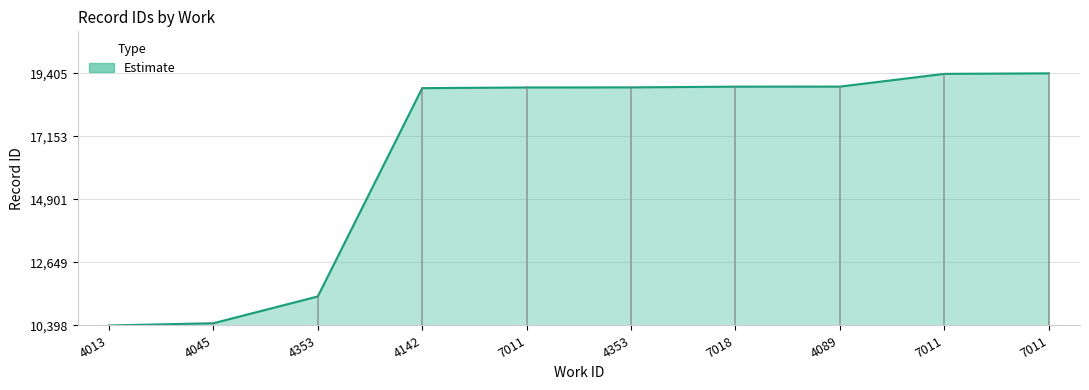

At which category does the chart reach its peak across all series?

7011